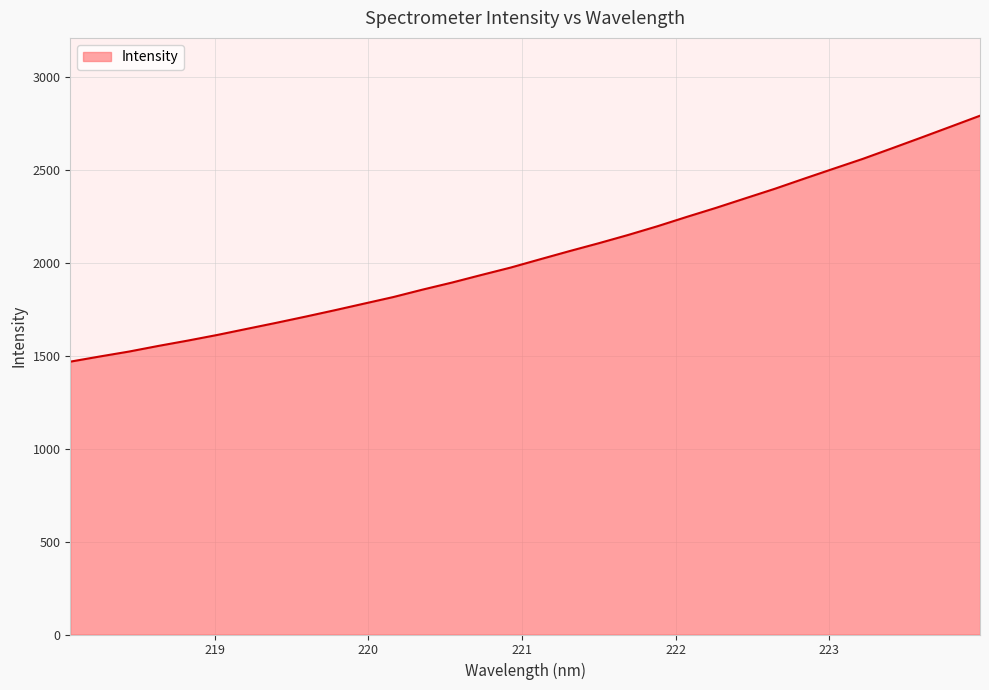

What is the minimum value shown in the chart?

1469.0